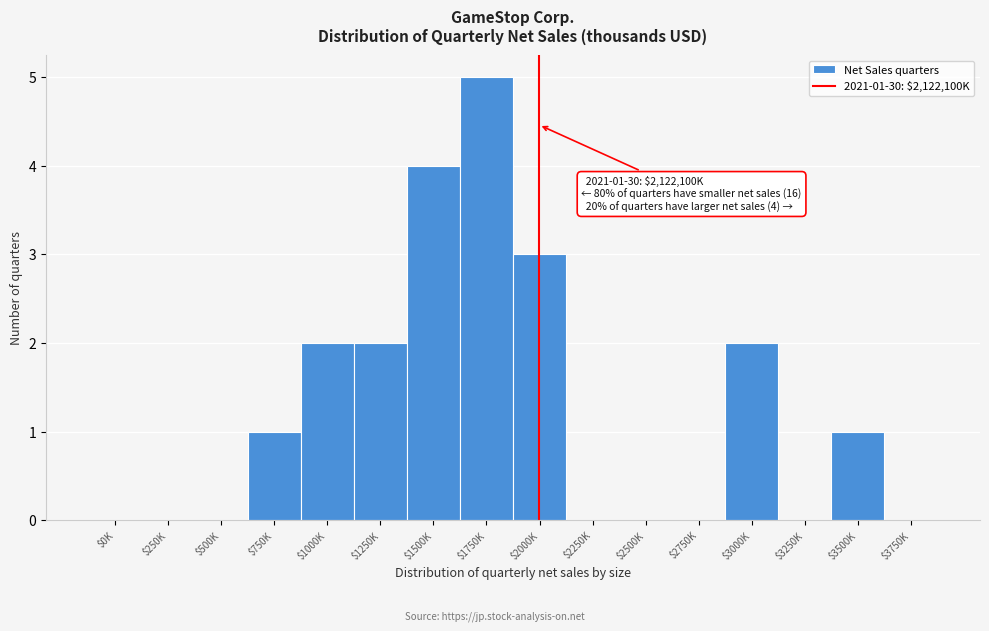

The value at $3000K is 2. True or false?

True